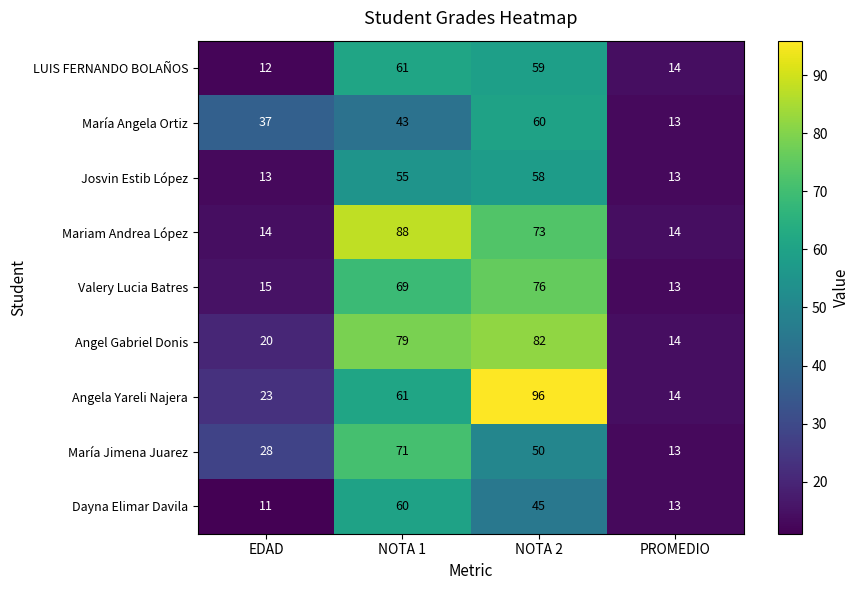

At how many categories does at least one series exceed 17?

3